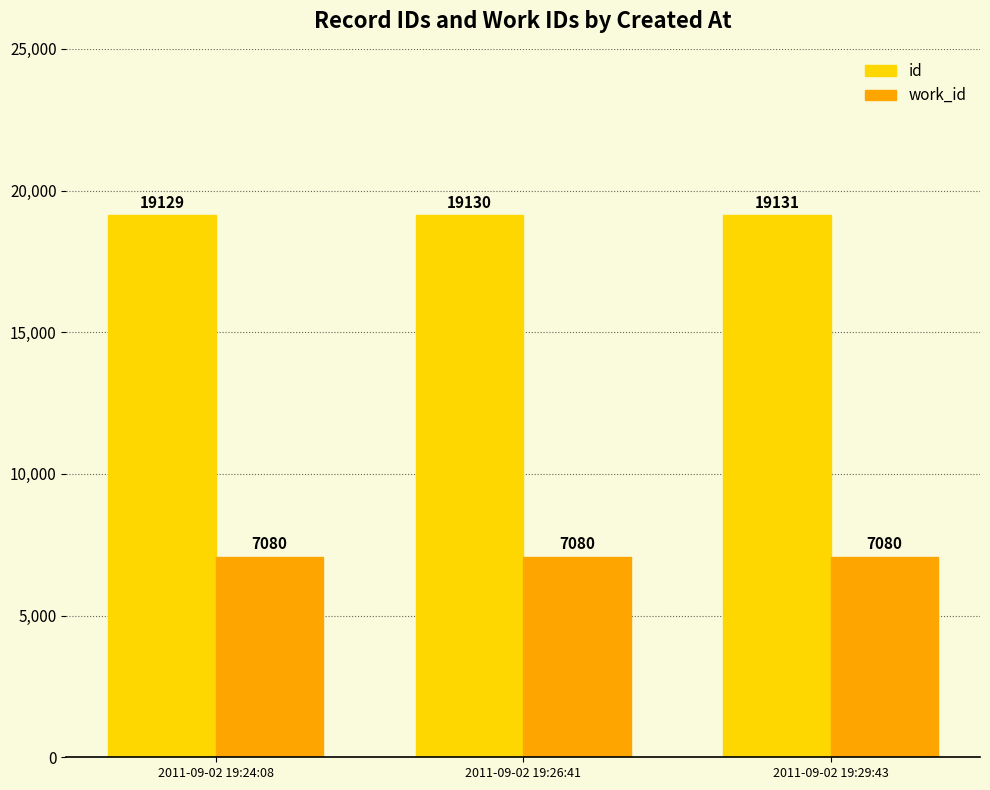

What is the spread (max minus min) of values at 2011-09-02 19:26:41?

12050